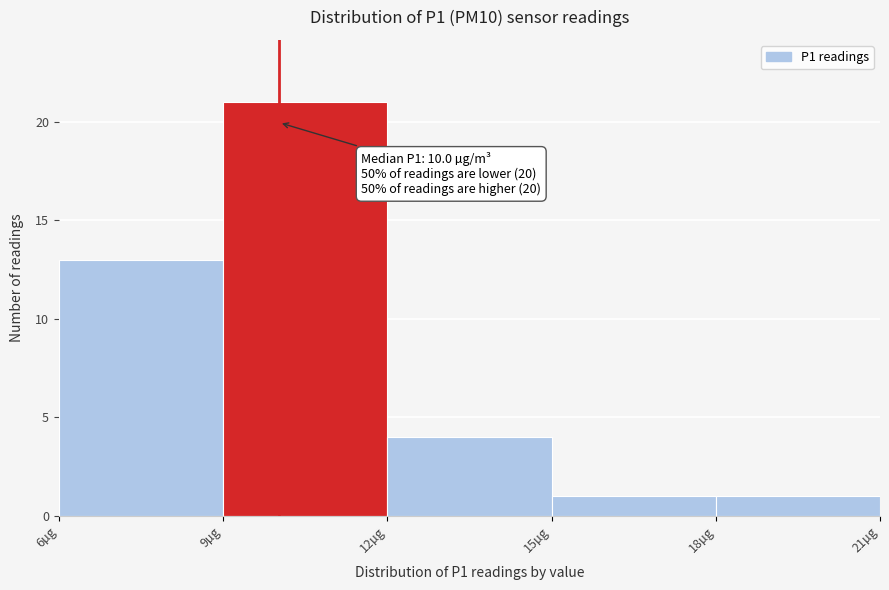

Over which range of the x-axis is the bar tallest?

9 to 12